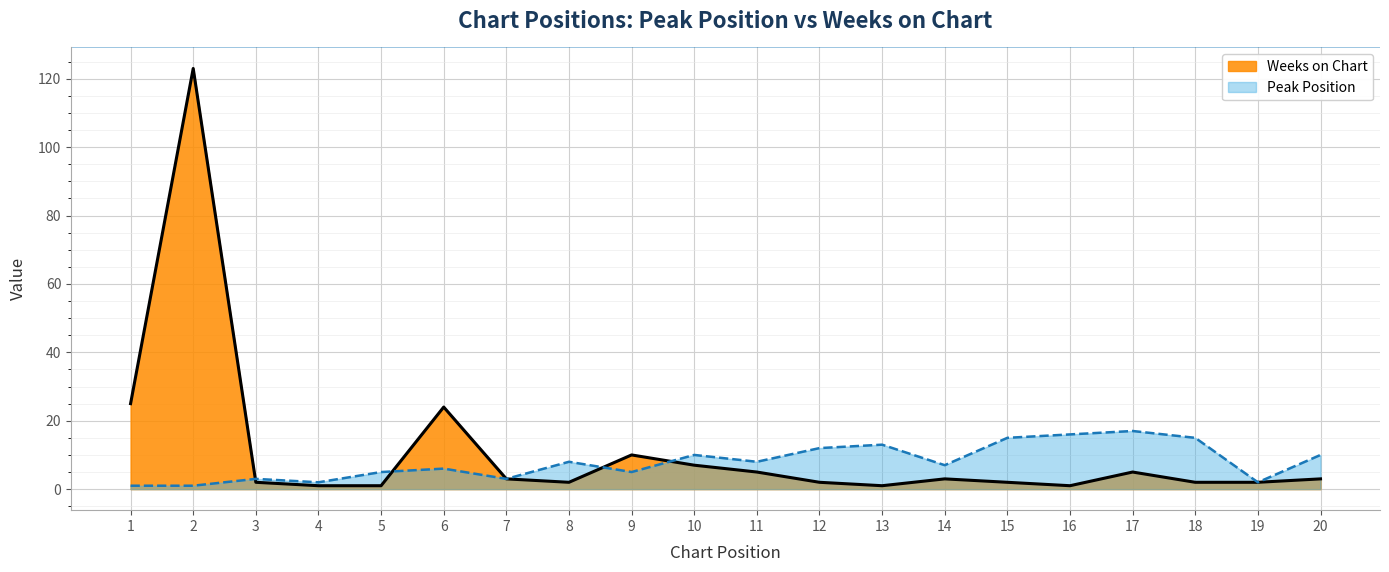

True or false: Weeks on Chart and Peak Position intersect in this chart.

True